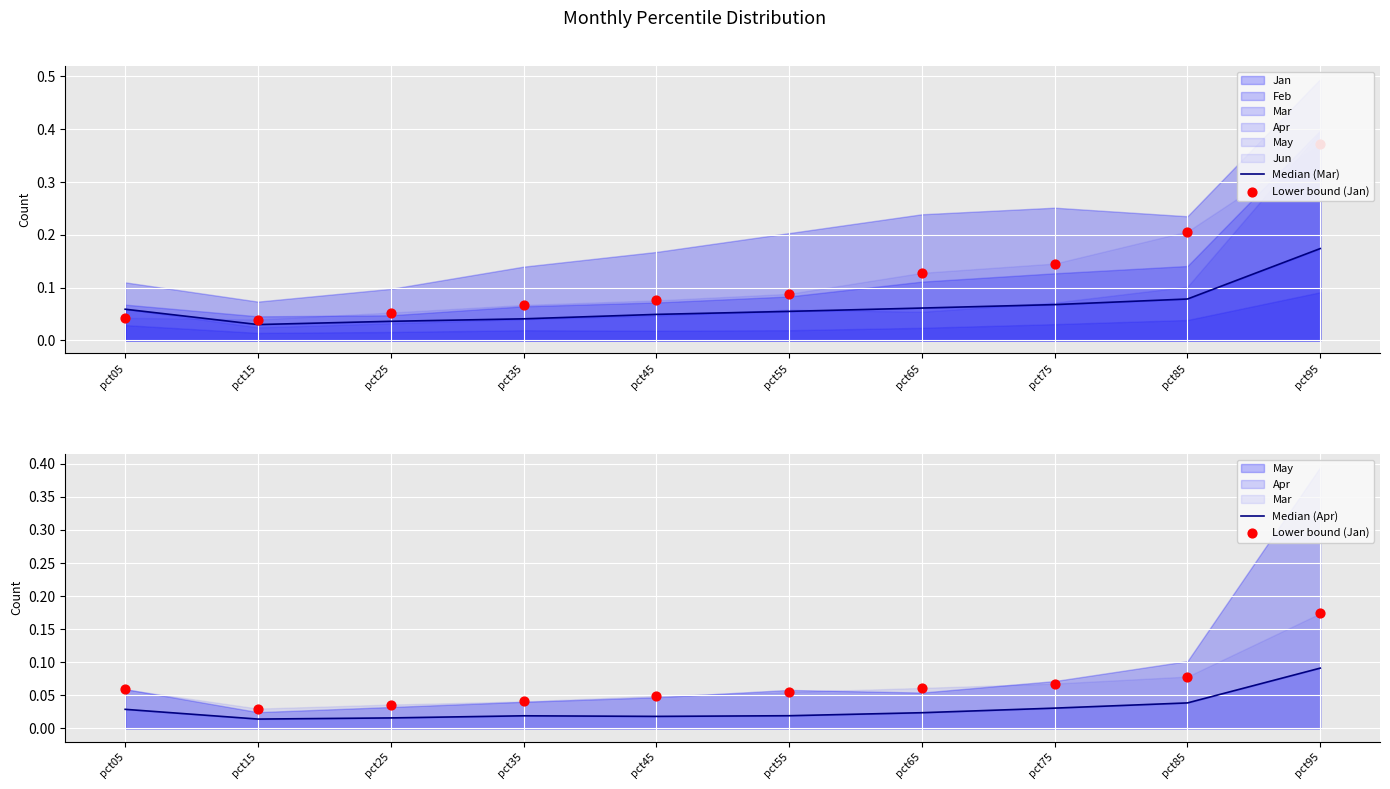

What is the total value across all series at pct05?

0.1